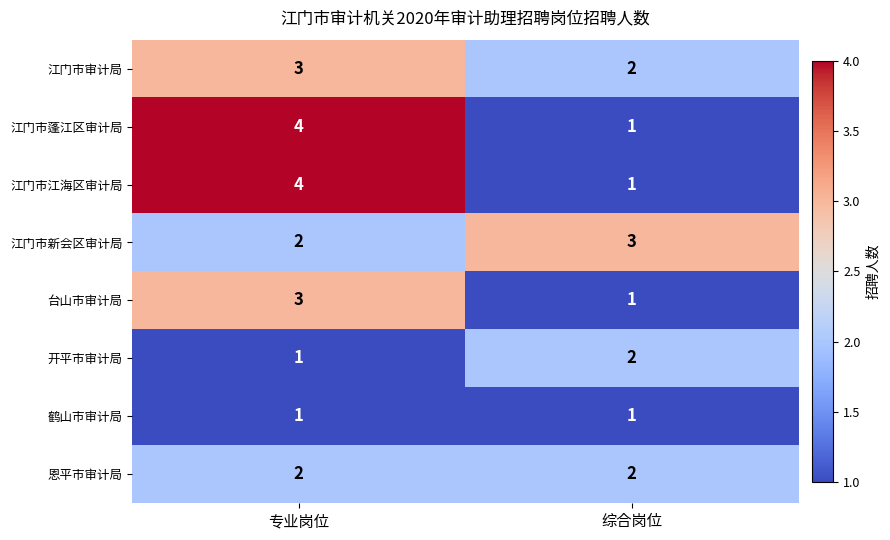

Which label corresponds to the largest value in the chart?

专业岗位